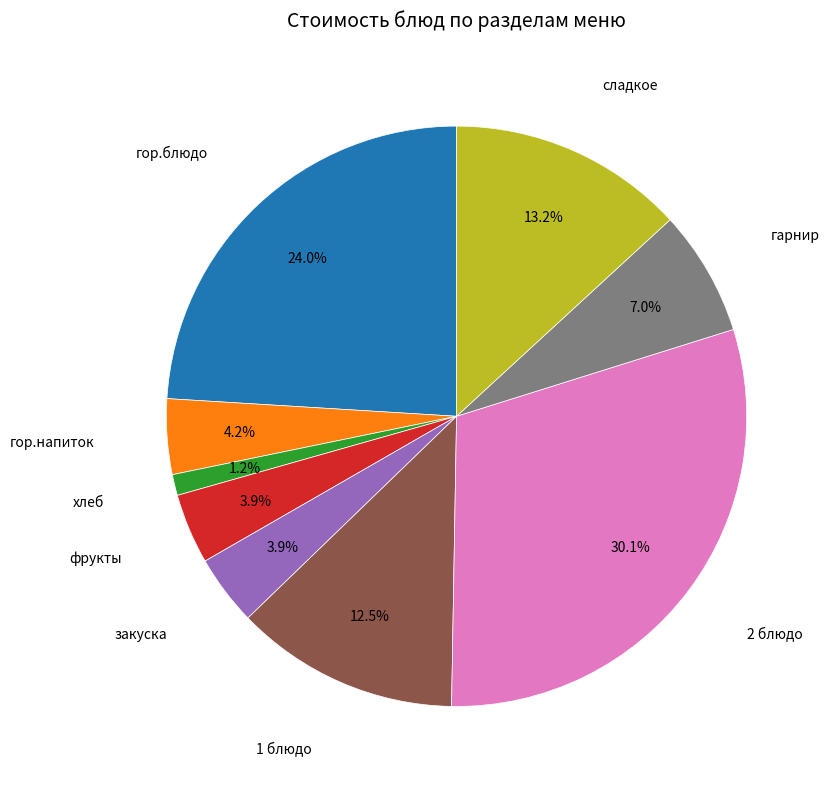

Is there any slice that represents more than half of the pie?

No